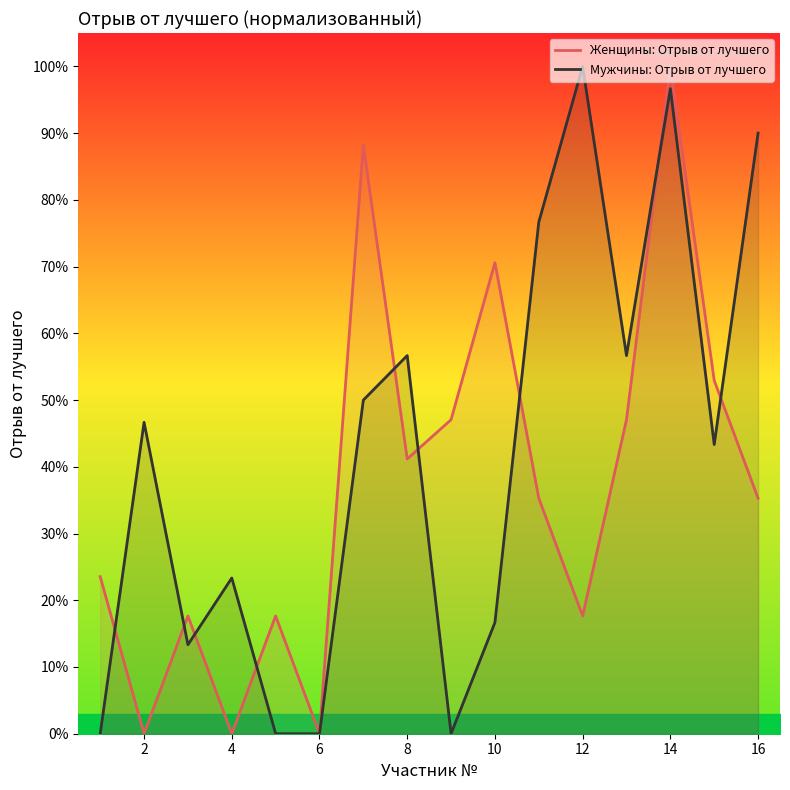

The Мужчины: Отрыв от лучшего series shows 0.7 at 16. True or false?

False